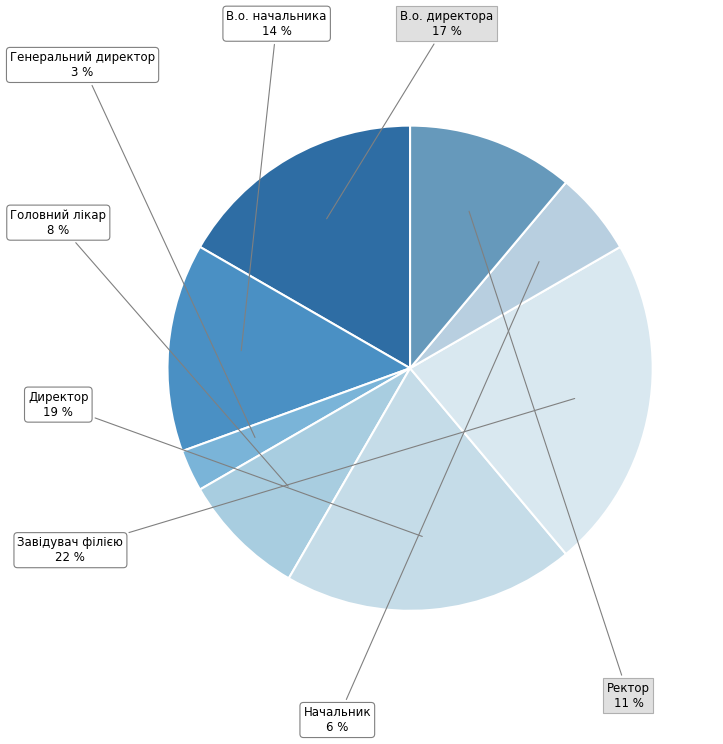

Which category has the smallest portion of the pie?

Генеральний директор